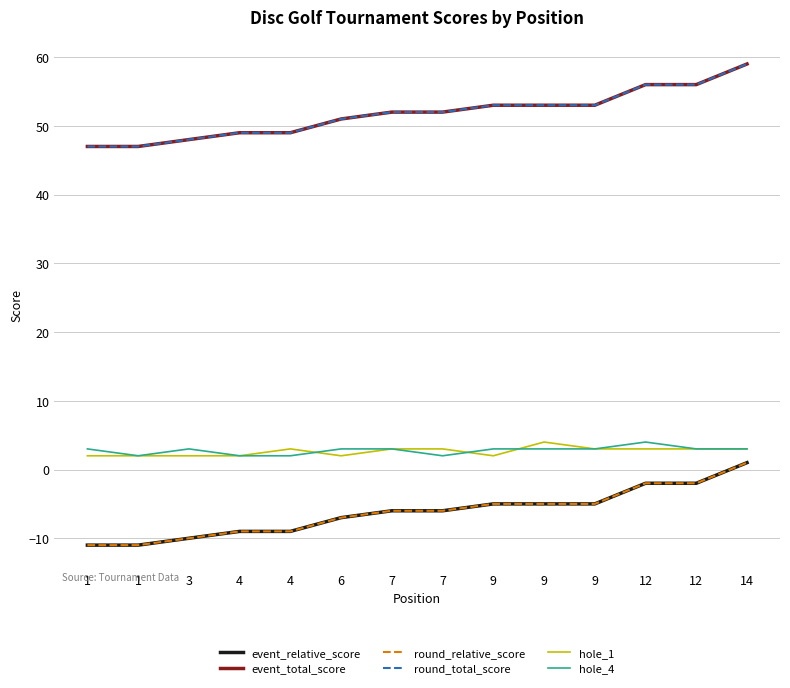

What is the sum of all event_relative_score values?

-87